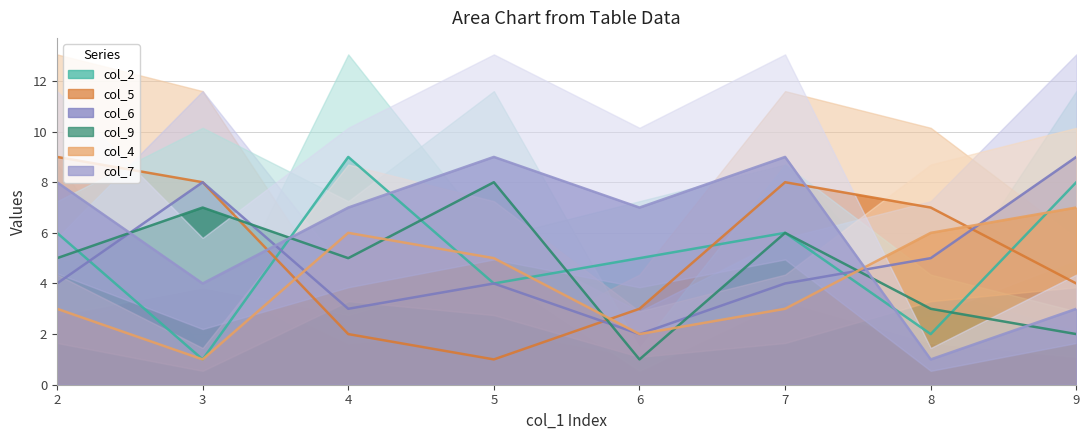

What is the difference between the highest and lowest values at 6?

6